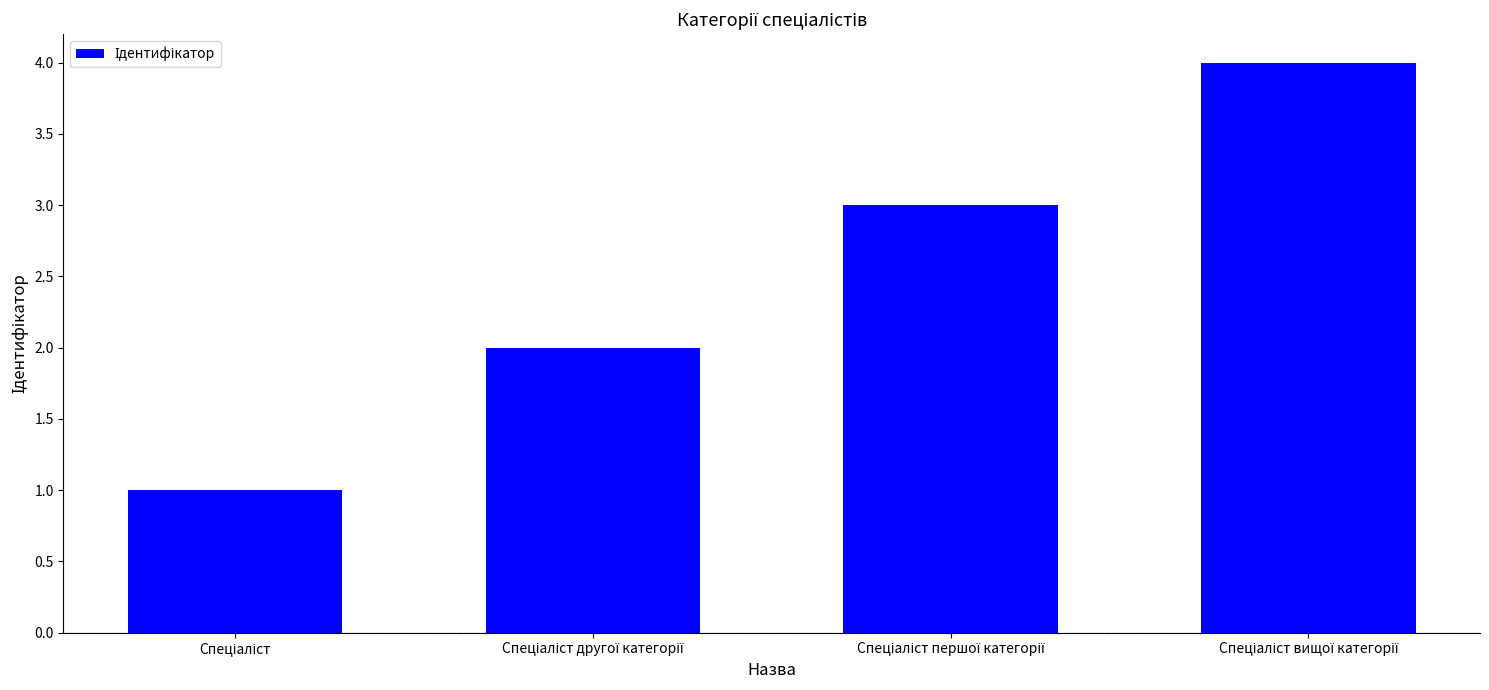

What is the maximum value shown in the chart?

4